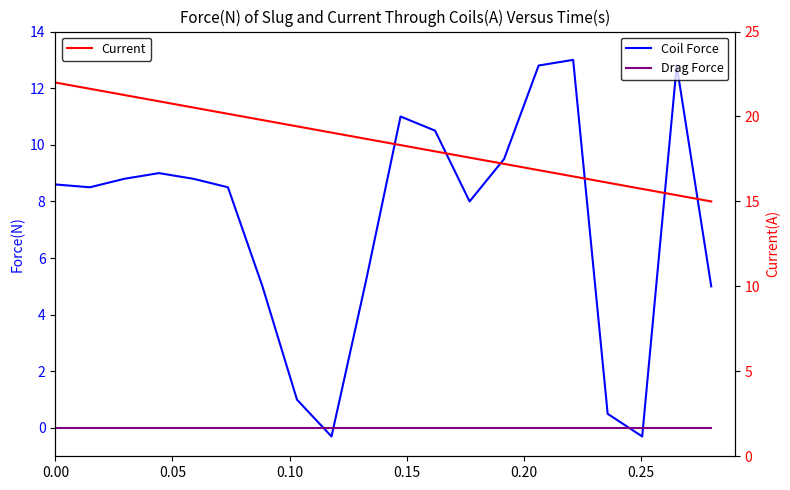

True or false: Current and Drag Force intersect in this chart.

False